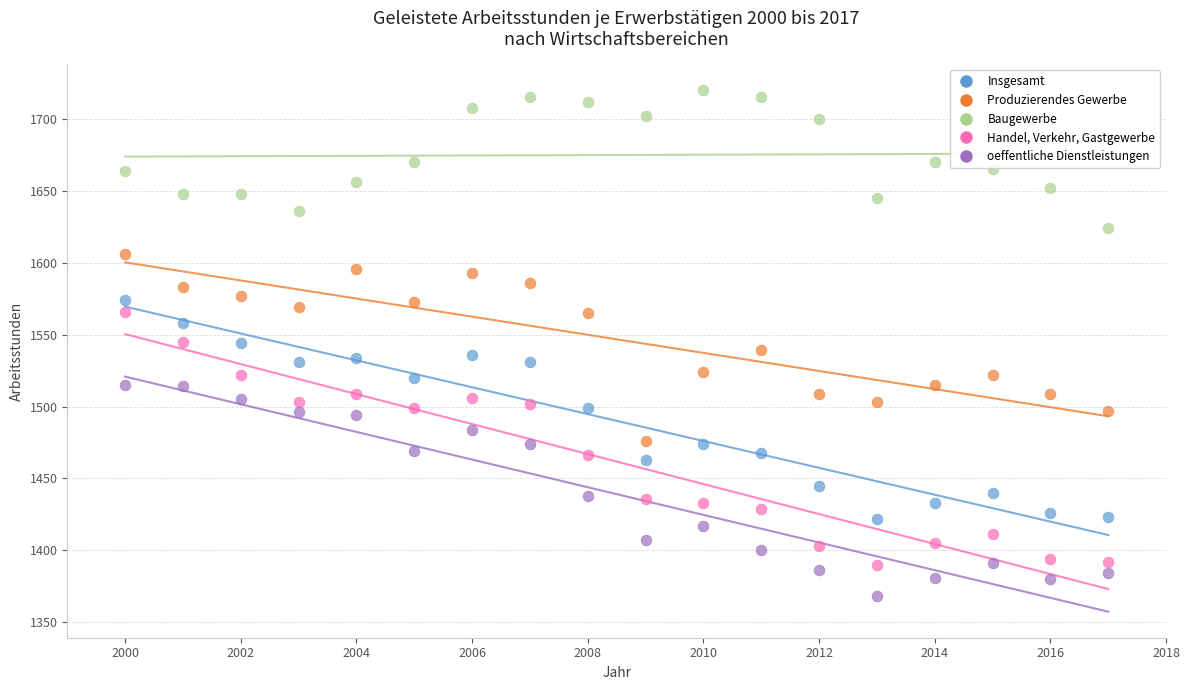

What are all the series names shown in the legend?

Insgesamt, Produzierendes Gewerbe, Baugewerbe, Handel, Verkehr, Gastgewerbe, oeffentliche Dienstleistungen